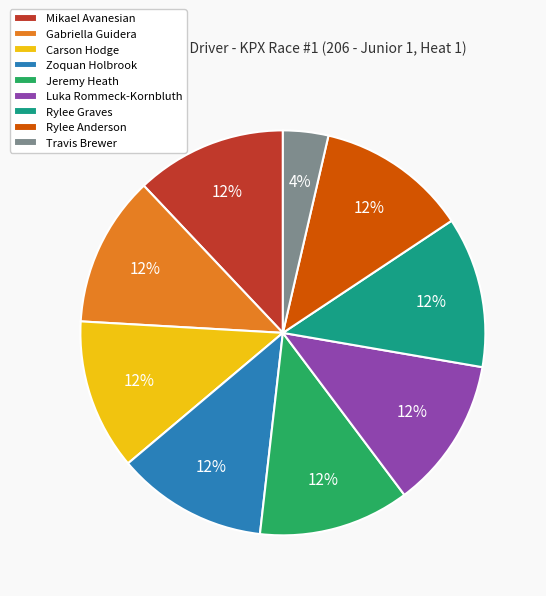

Combined, do Jeremy Heath and Rylee Graves account for over 50%?

No